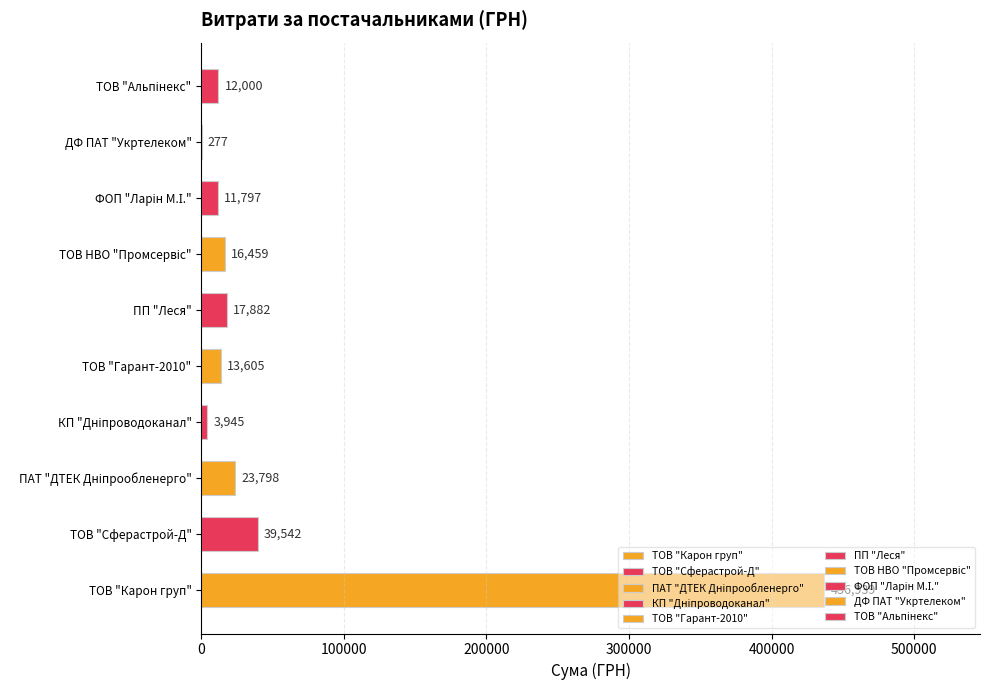

The chart shows a value of 276.6 at ДФ ПАТ "Укртелеком". True or false?

True